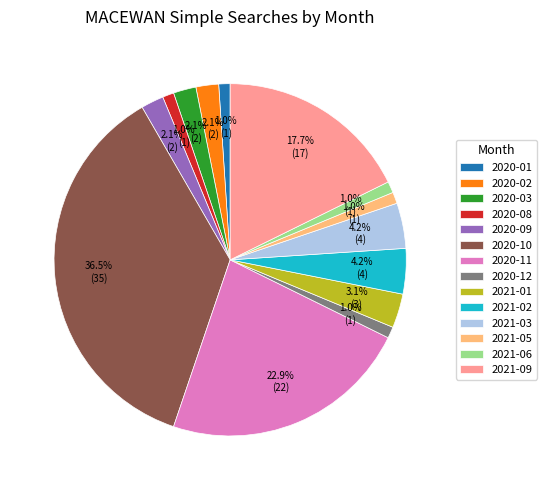

What is the largest slice in the pie chart?

2020-10